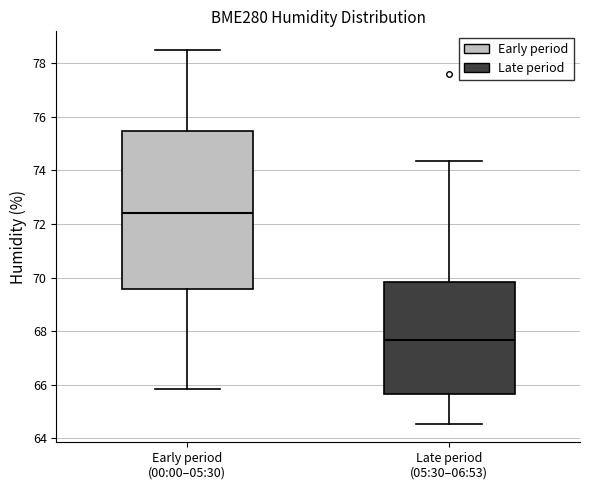

Reading left to right, read every box against the y-axis: the position of its median line, the range the box covers, and the ends of its whiskers. The values are not printed on the chart, so give them approximately, as read against the axis.

Early period (00:00–05:30): median 72.4, box 69.6 to 75.4, whiskers 65.8 to 78.4
Late period (05:30–06:53): median 67.6, box 65.6 to 69.8, whiskers 64.6 to 74.4